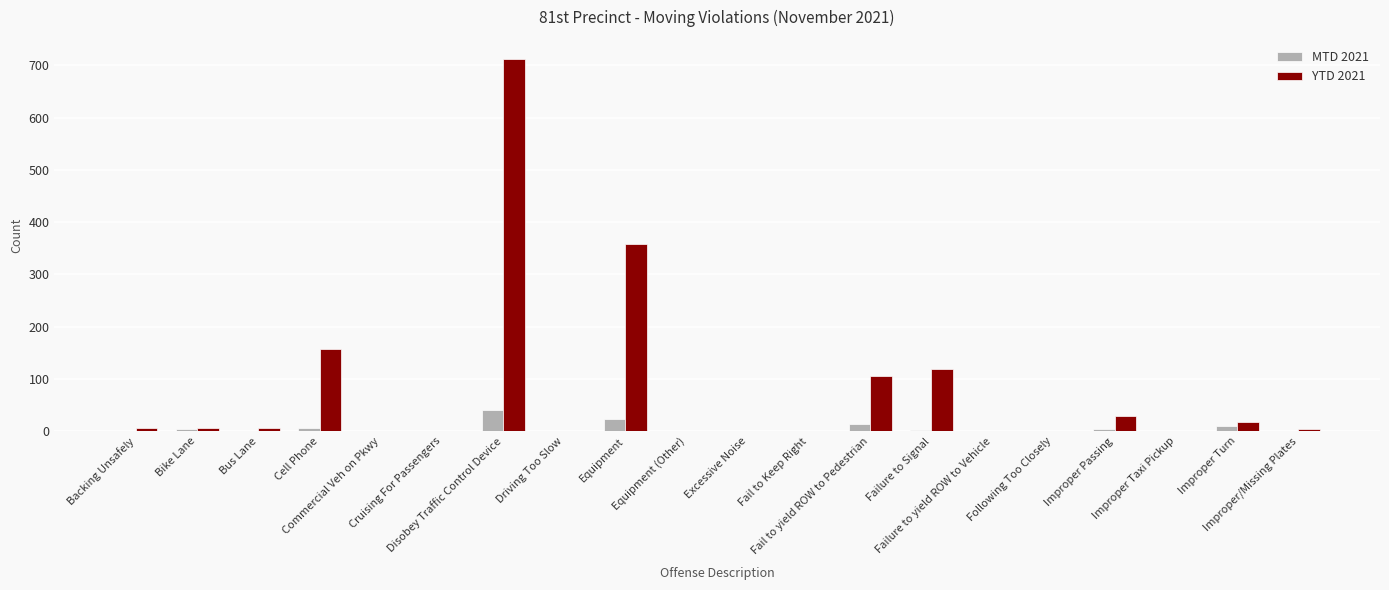

What is the sum of all MTD 2021 values?

106